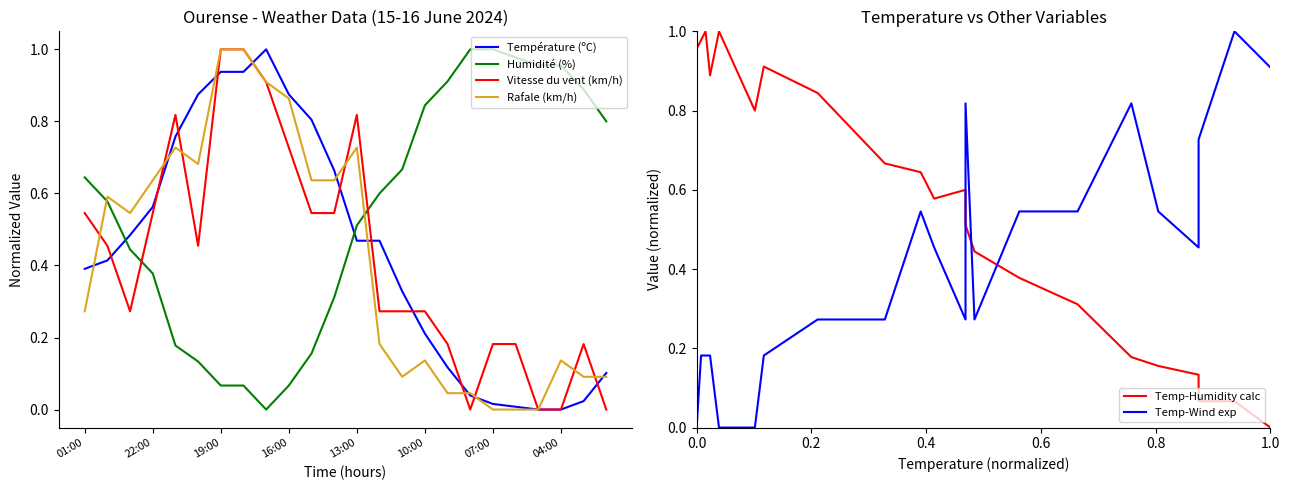

Count the number of data series in this chart.

6